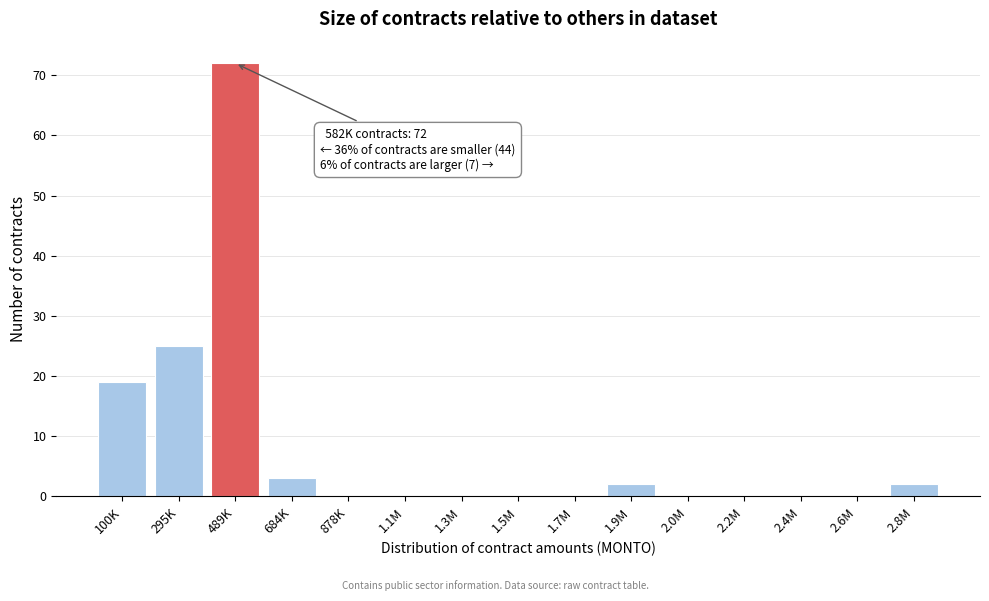

Reading left to right, transcribe all the data shown in this chart.

100K=19	295K=25	489K=72	684K=3	878K=0	1.1M=0	1.3M=0	1.5M=0	1.7M=0	1.9M=2	2.0M=0	2.2M=0	2.4M=0	2.6M=0	2.8M=2